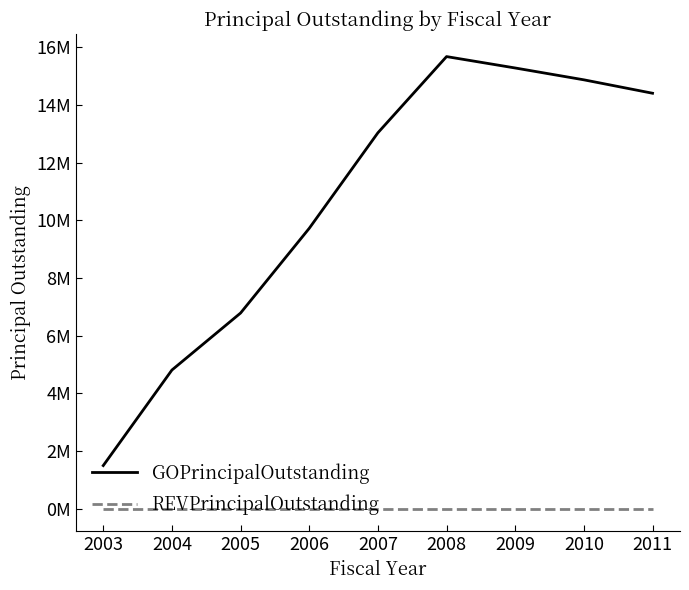

True or false: REVPrincipalOutstanding and GOPrincipalOutstanding cross at least once.

False